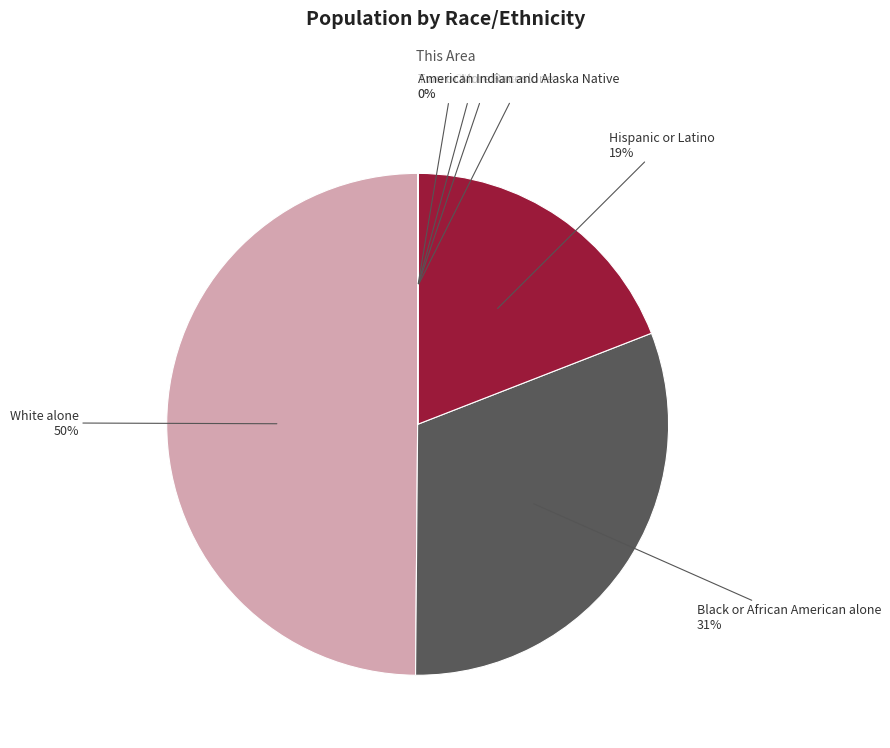

Does Hispanic or Latino account for over 50% of the chart?

No